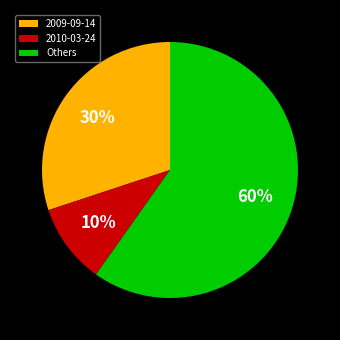

How many segments does this pie chart have?

3